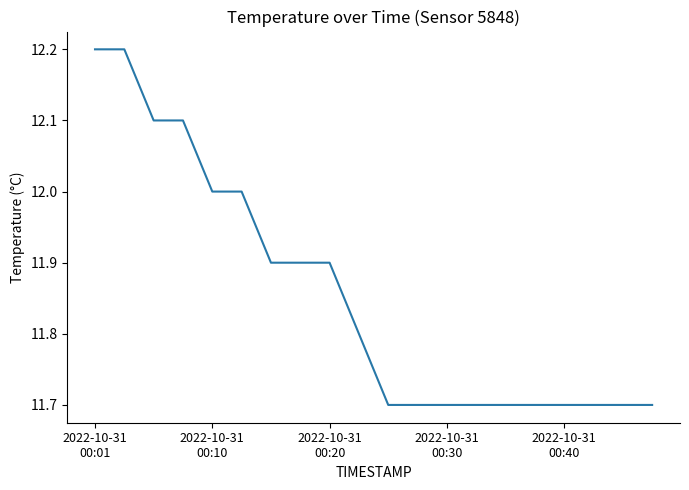

What is the smallest value displayed?

11.7